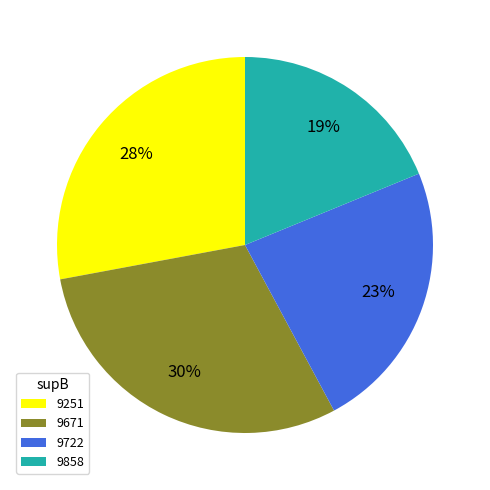

To the nearest percent, what is the average slice percentage?

25%